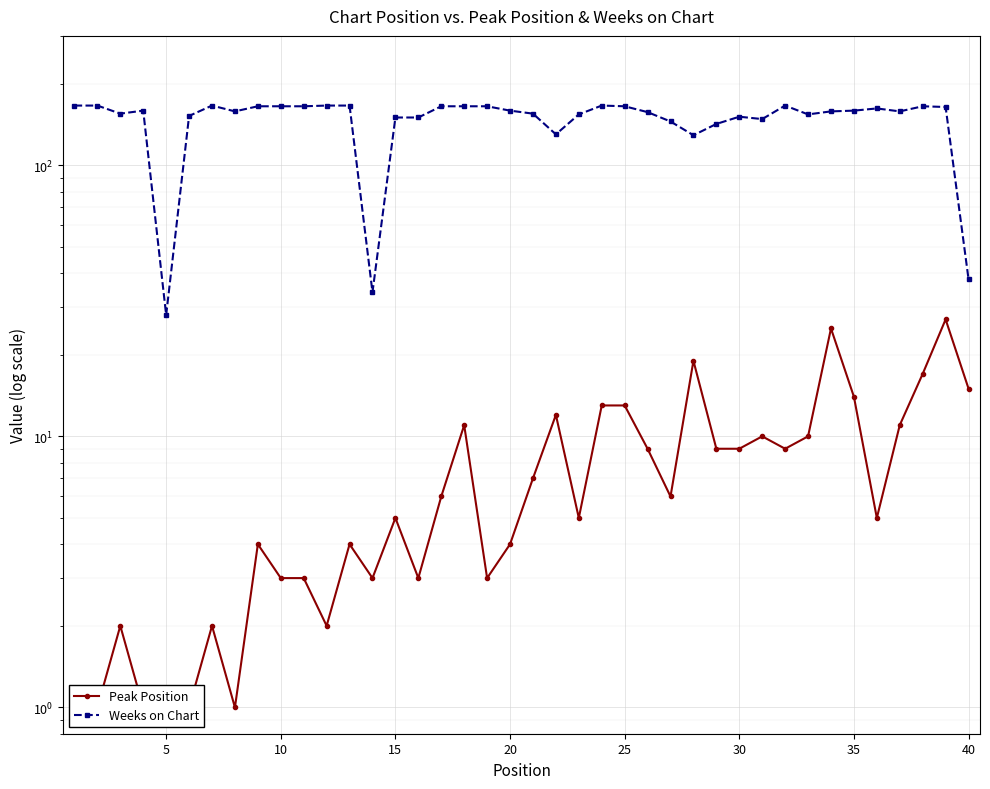

How many lines are shown in the chart?

2